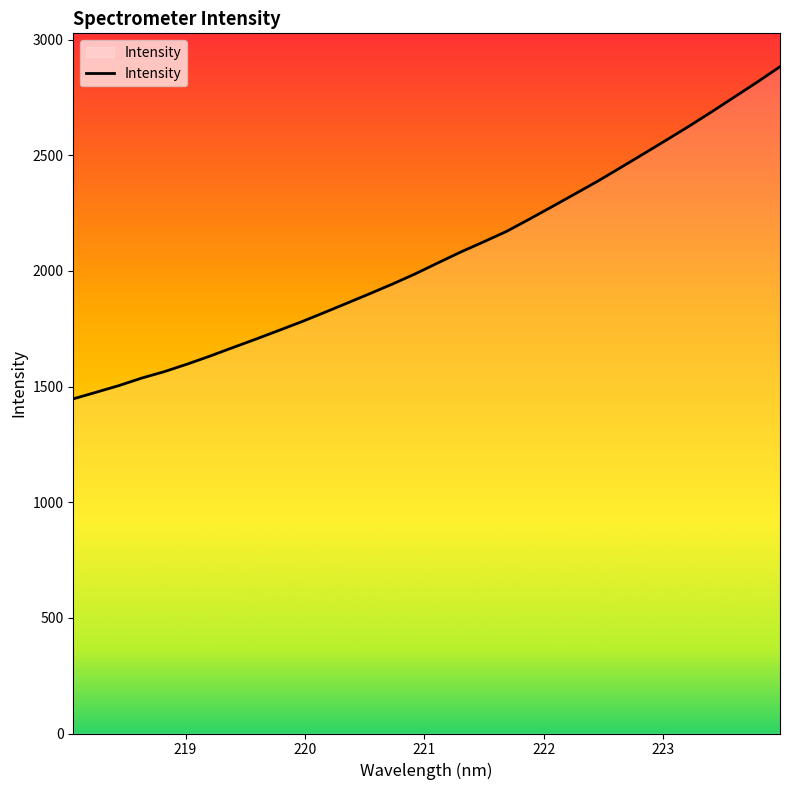

What is the difference between the maximum and minimum values?

1436.4